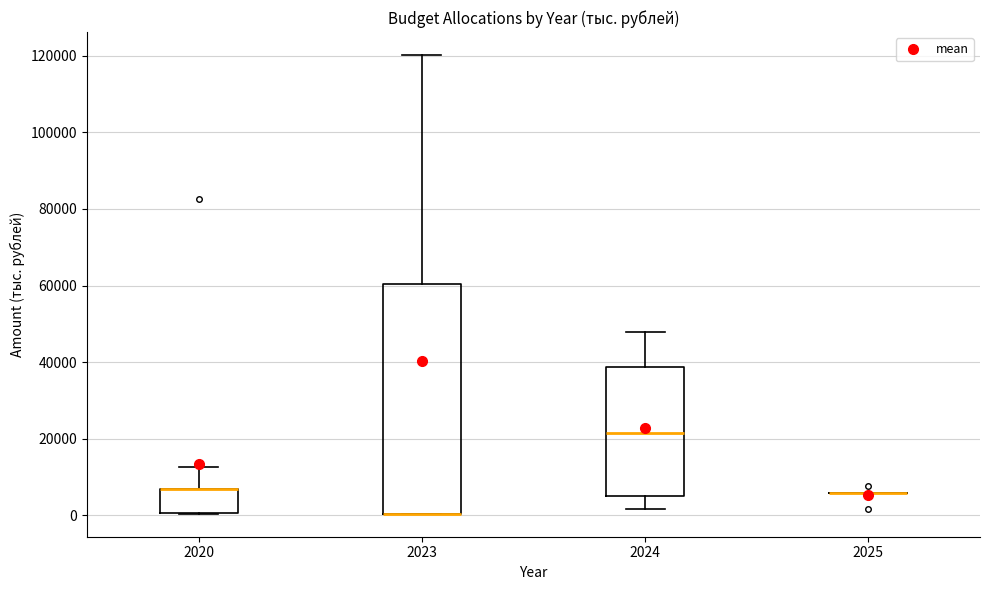

Reading left to right, transcribe this box plot: for each box, give where its median line is, the range the box spans, and where its two whiskers end, as read against the y-axis. The values are not printed on the chart, so give them approximately, as read against the axis.

2020: median 6000 (drawn on the box's upper edge), box 0 to 6000, whiskers 0 to 12000
2023: median 0 (drawn on the box's lower edge), box 0 to 60000, whiskers 0 to 120000
2024: median 22000, box 6000 to 38000, whiskers 2000 to 48000
2025: box collapsed to a line at 6000, whiskers 6000 to 6000